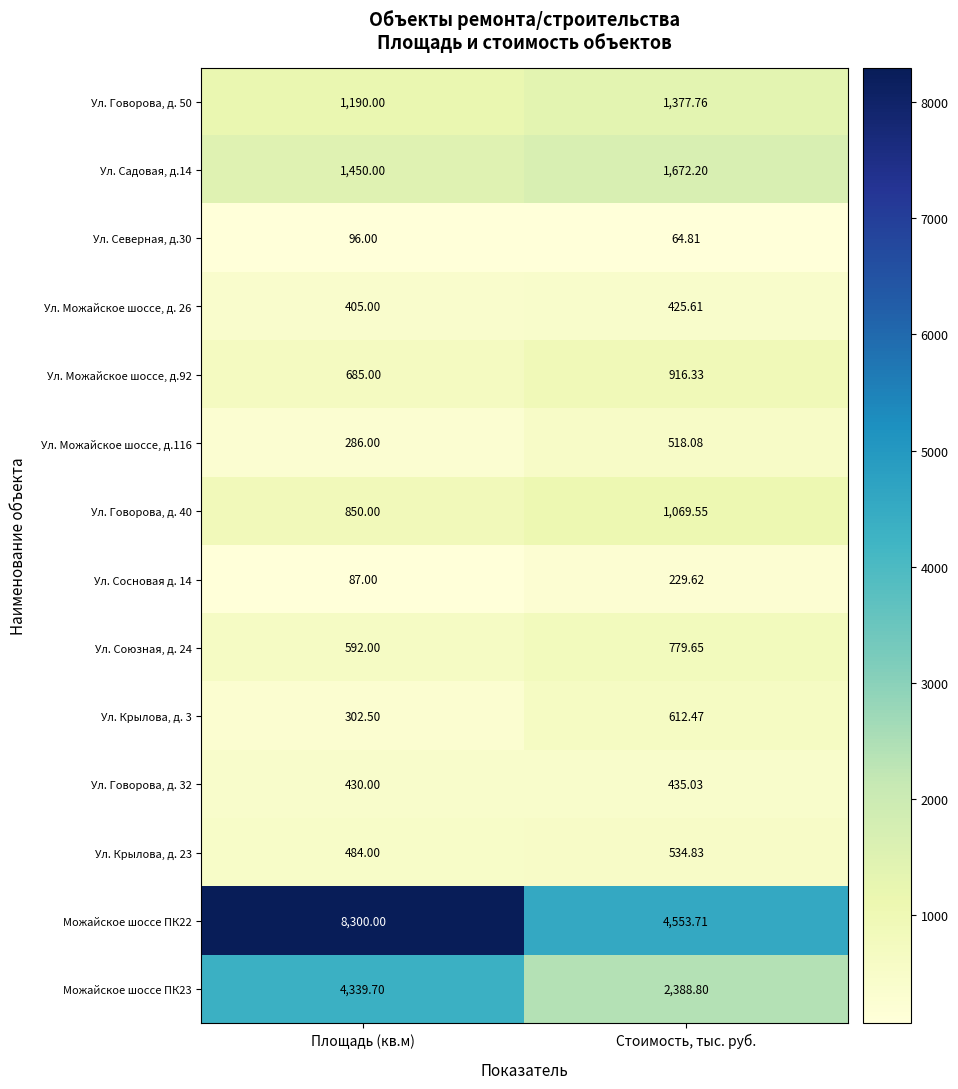

Which category has the lowest value in the Ул. Северная, д.30 series?

Стоимость, тыс. руб.